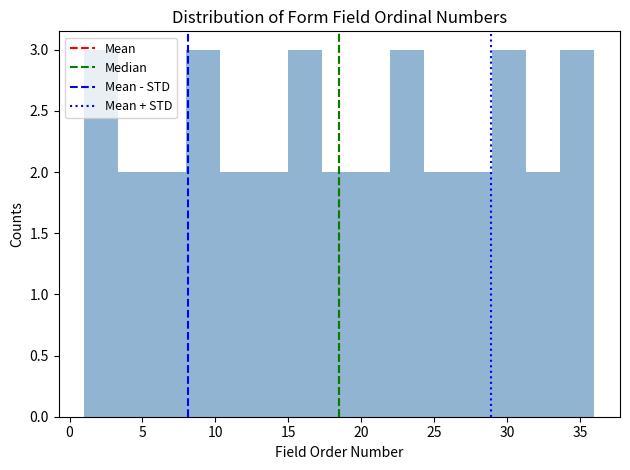

Reading left to right, transcribe this chart: for each bar, give the range it covers on the x-axis and its height. Neither the bar edges nor the heights are printed on the chart, so give them approximately, as read against the axes.

1.0 to 3.5: 3
3.5 to 5.5: 2
5.5 to 8.0: 2
8.0 to 10.5: 3
10.5 to 12.5: 2
12.5 to 15.0: 2
15.0 to 17.5: 3
17.5 to 19.5: 2
19.5 to 22.0: 2
22.0 to 24.5: 3
24.5 to 26.5: 2
26.5 to 29.0: 2
29.0 to 31.5: 3
31.5 to 33.5: 2
33.5 to 36.0: 3